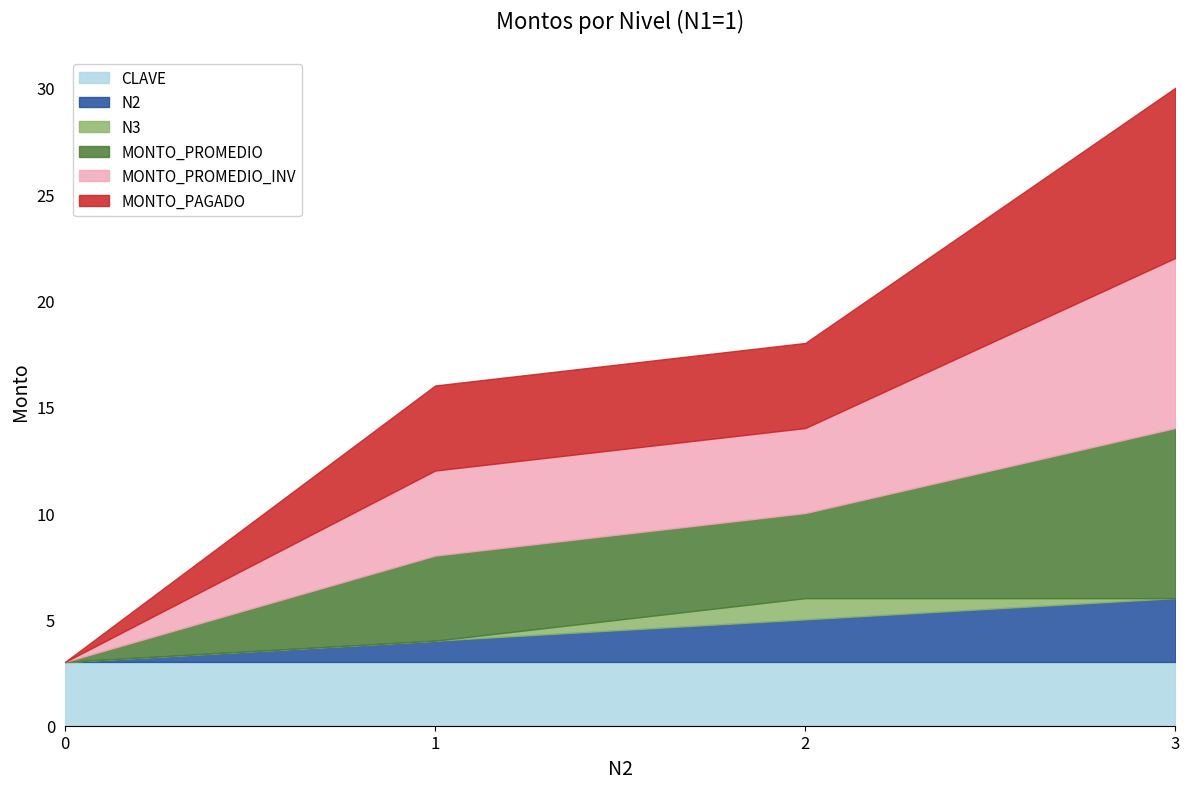

At which label does MONTO_PAGADO first exceed 4?

3